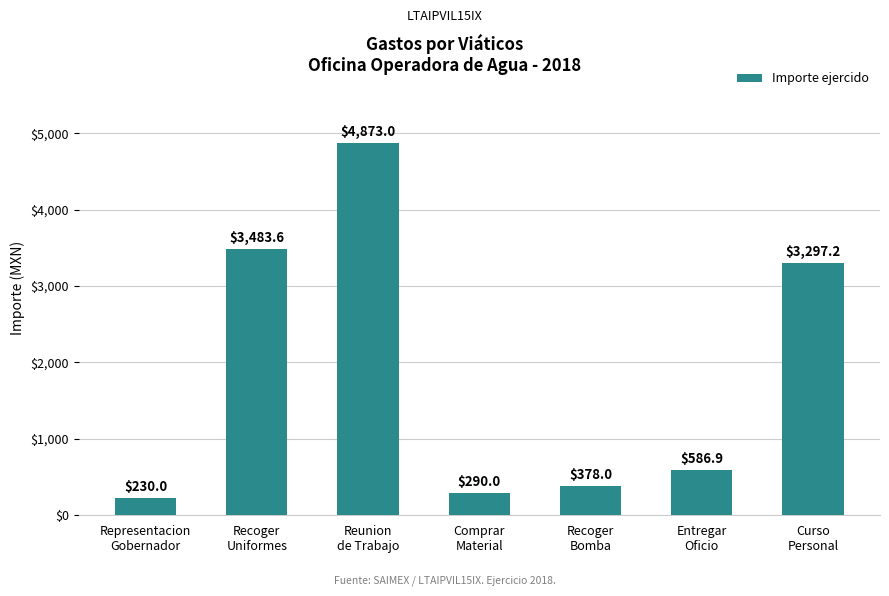

How many series are shown in this chart?

1